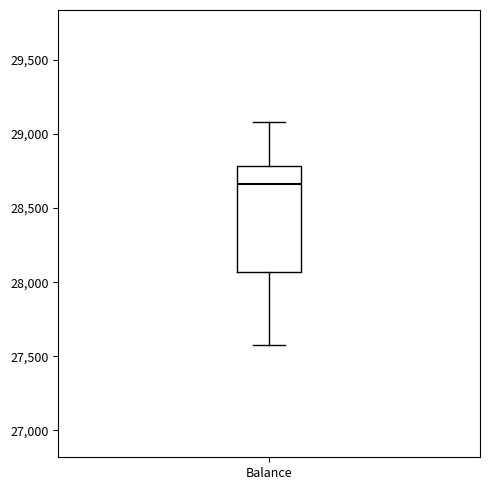

Where does the lower whisker of the box for Balance end on the y-axis? The values are not printed on the chart, so give them approximately, as read against the axis.

27550